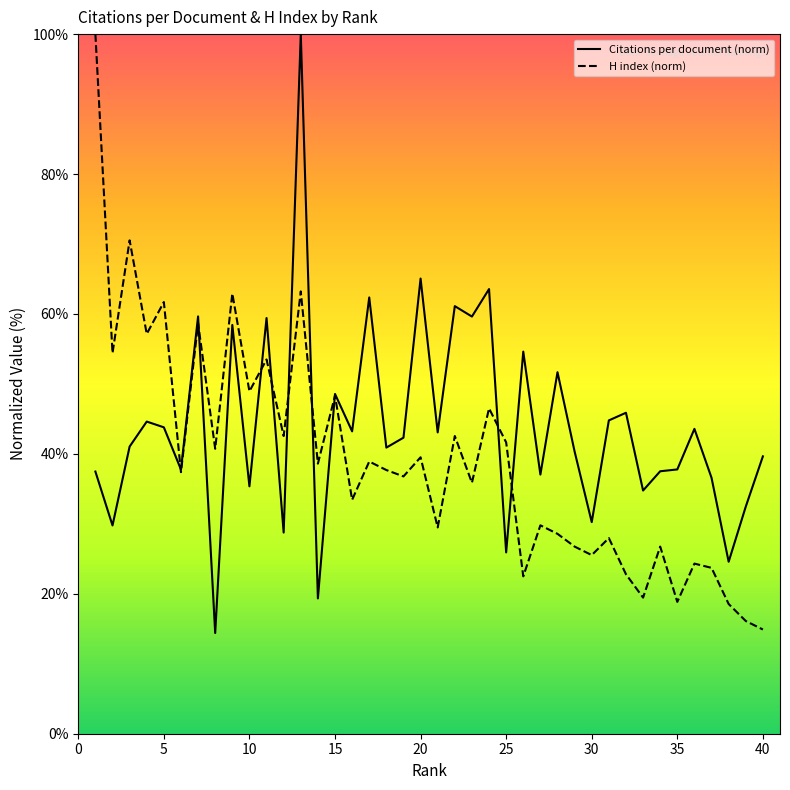

Which series has the largest total across all categories?

Citations per document (norm)